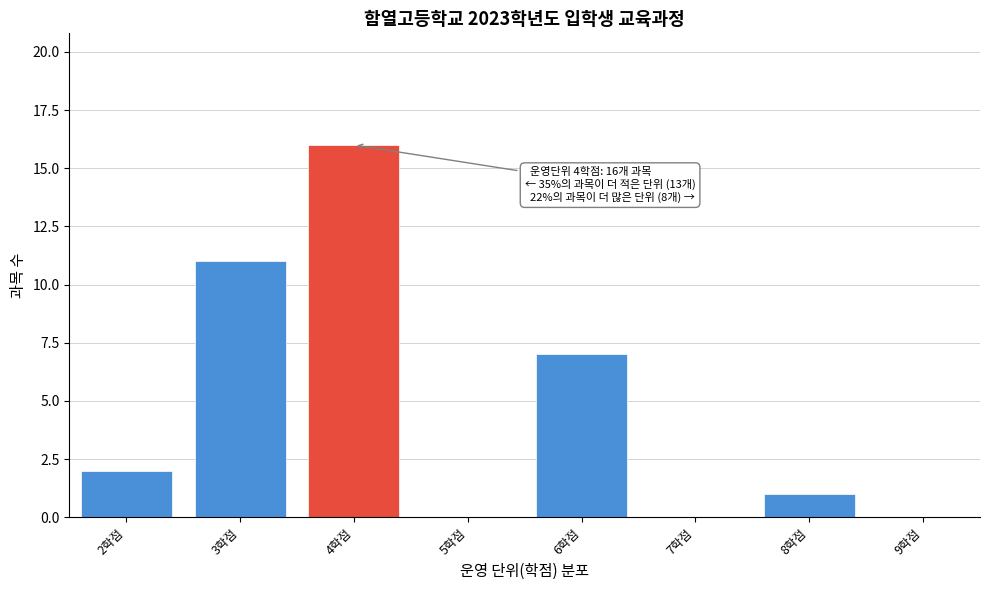

Which range on the x-axis has the tallest bar?

3.5 to 4.5